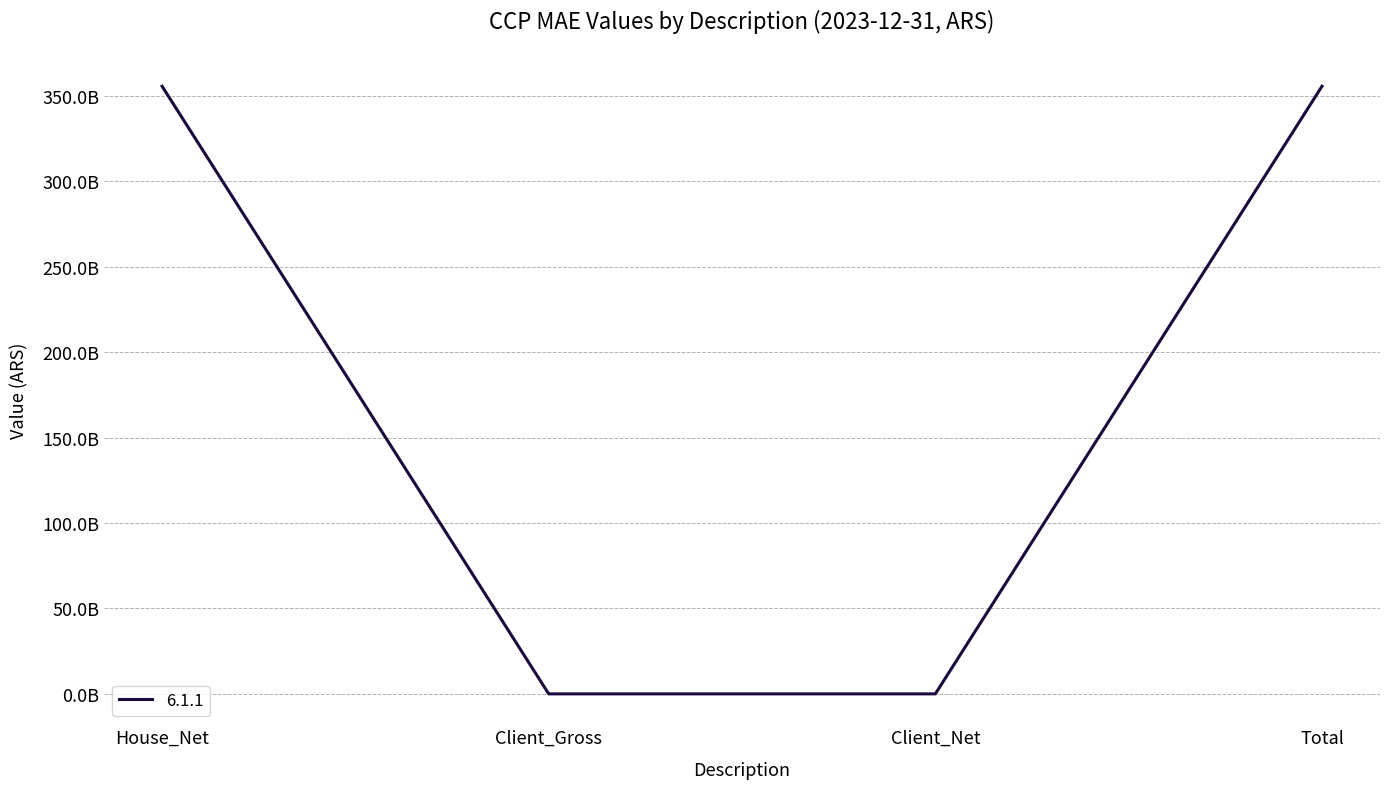

Is it true that the value at Client_Net is -218759586353.2?

False